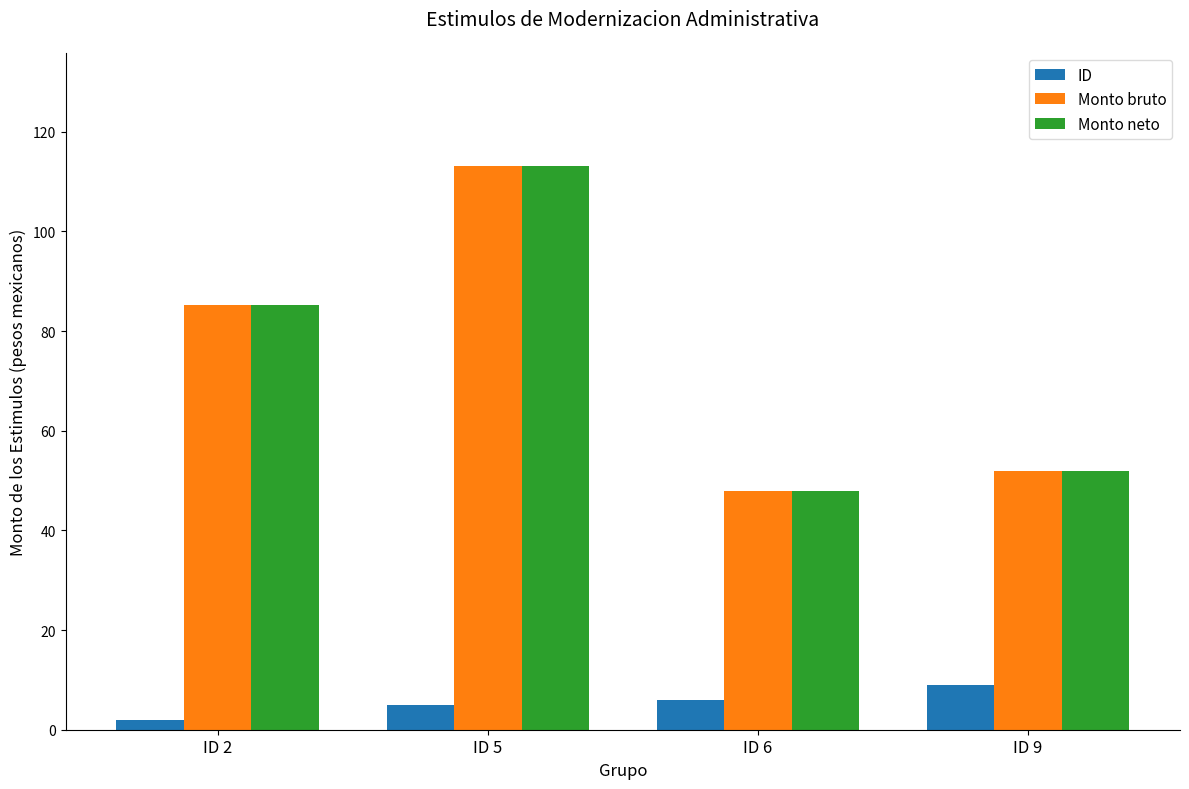

The ID series shows 14.9 at ID 9. True or false?

False